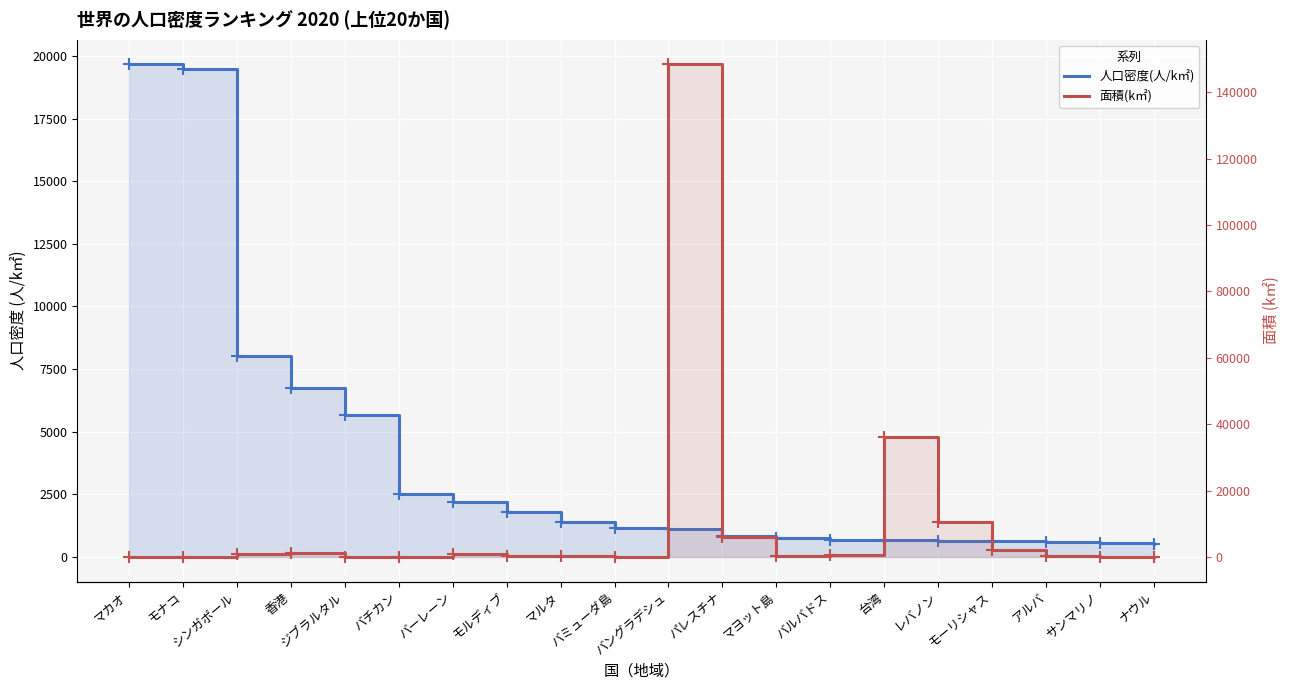

What position from the left is シンガポール?

3